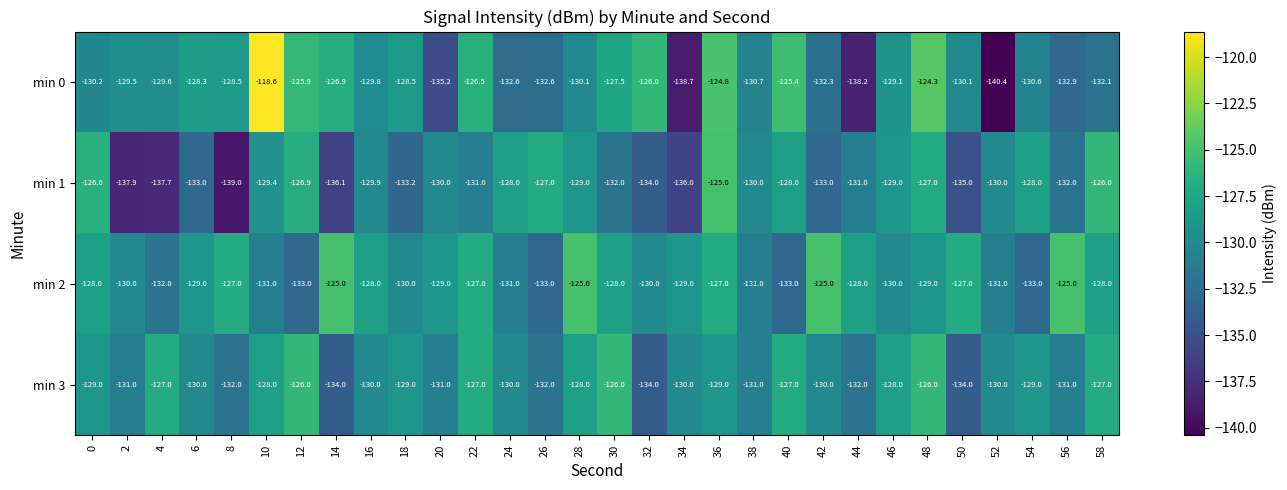

Which series has the largest total across all categories?

min 2